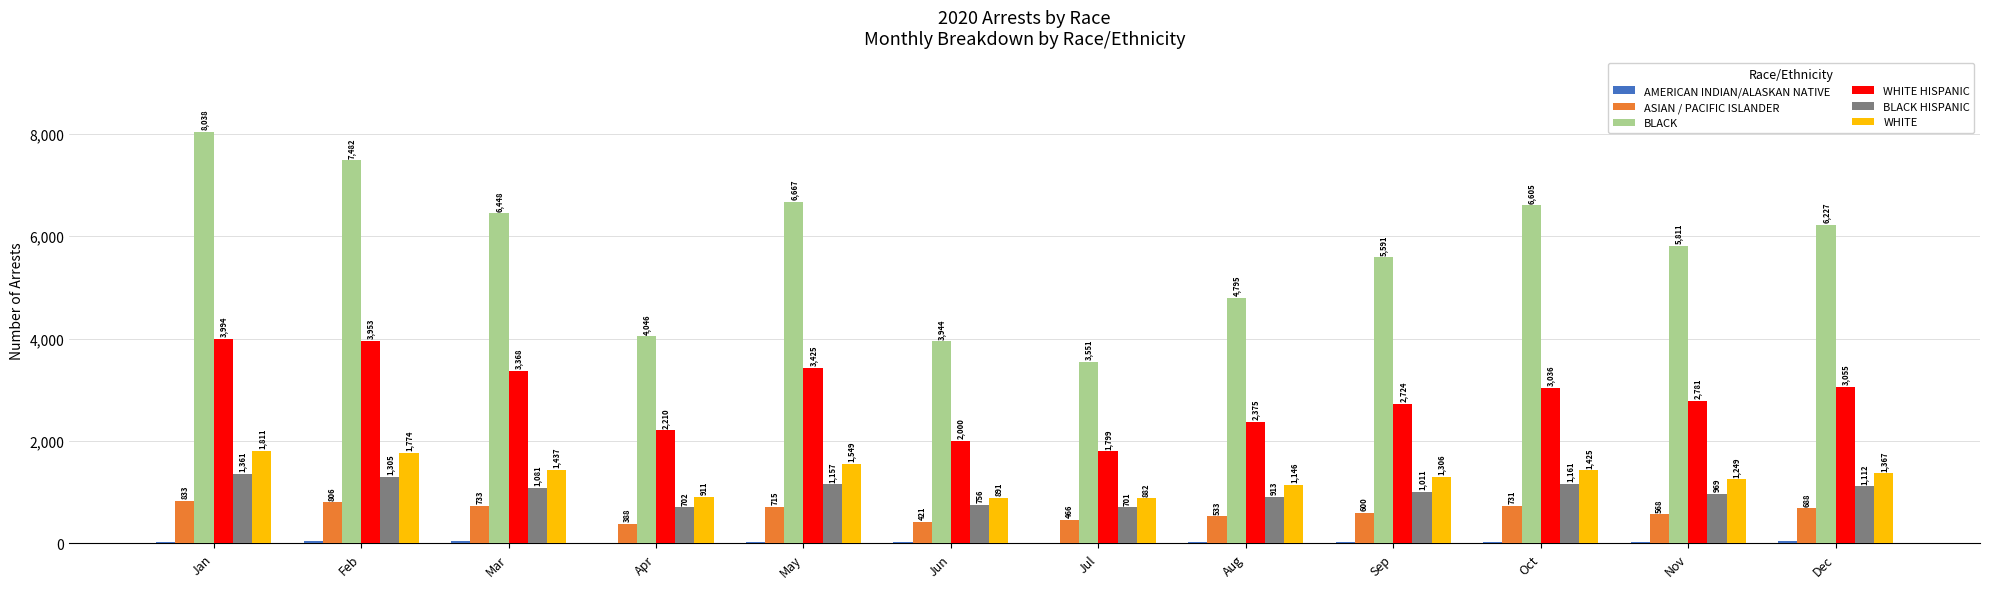

What is the maximum value for WHITE HISPANIC?

3994